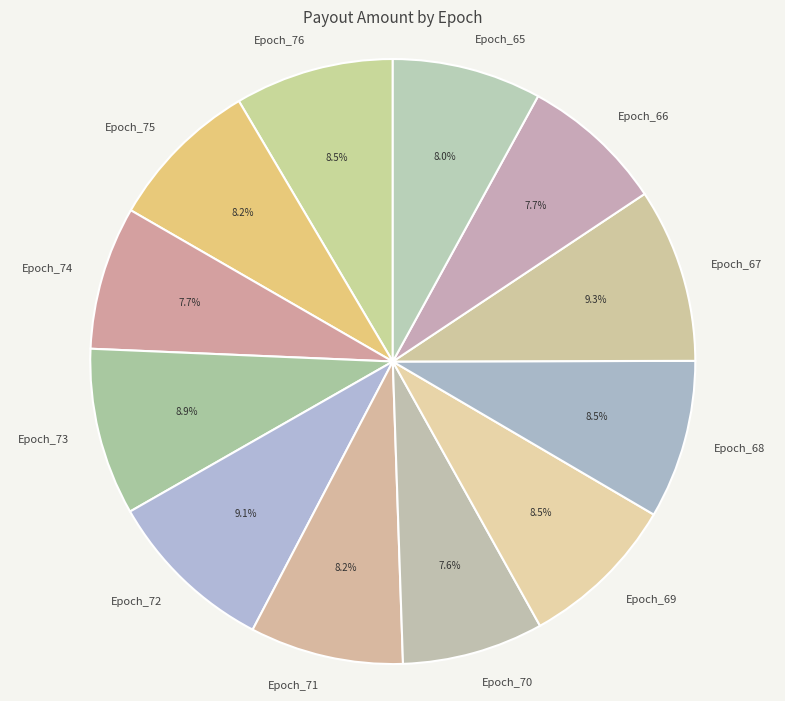

To the nearest percent, what is the combined percentage of Epoch_66 and Epoch_72?

17%